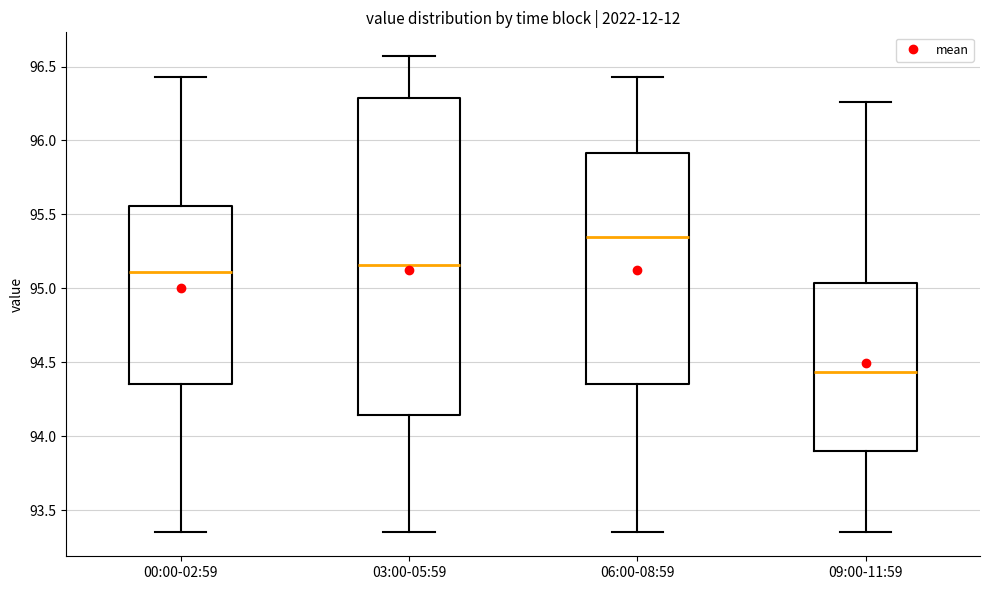

Where is the lower edge of the box for 09:00-11:59 on the y-axis? The values are not printed on the chart, so give them approximately, as read against the axis.

93.90